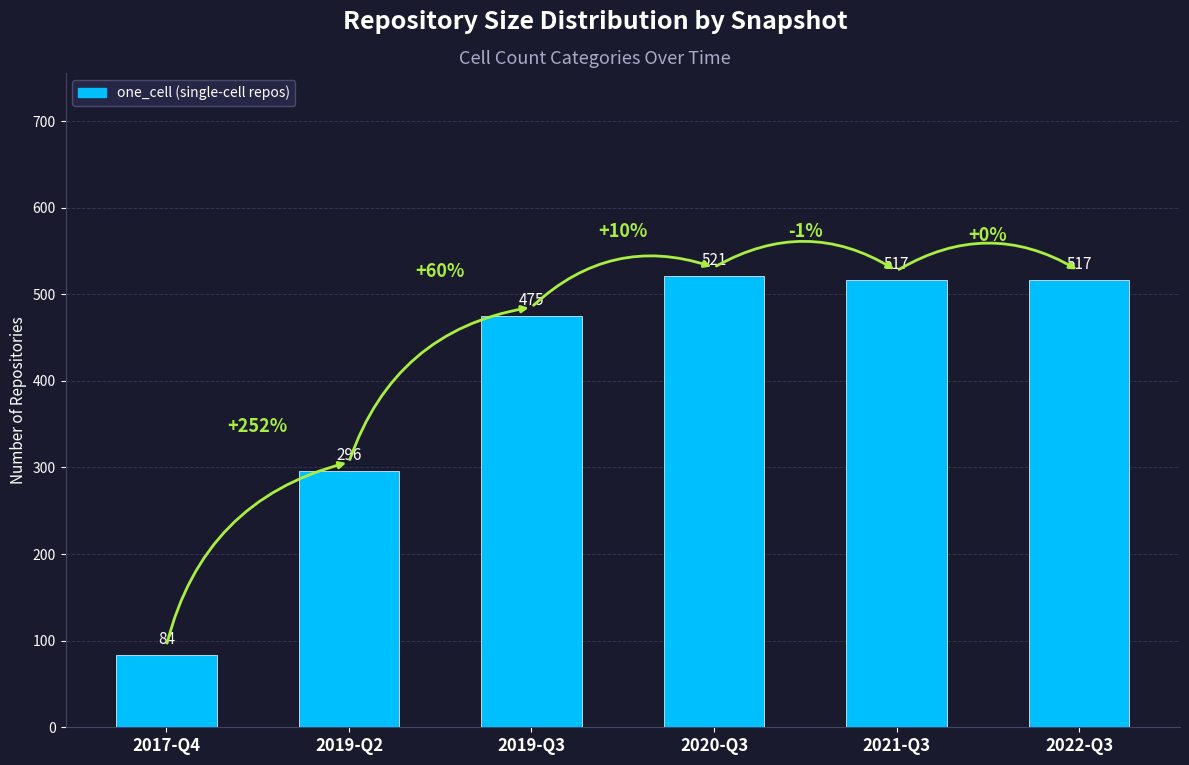

What position from the right is 2019-Q2?

5